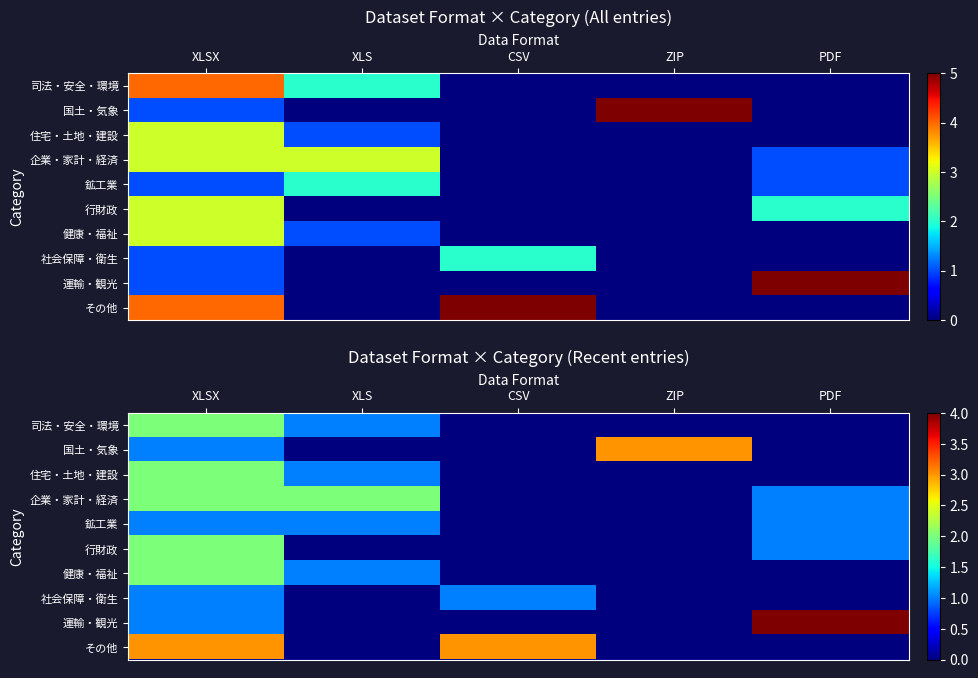

What is the average value of the 国土・気象 series?

1